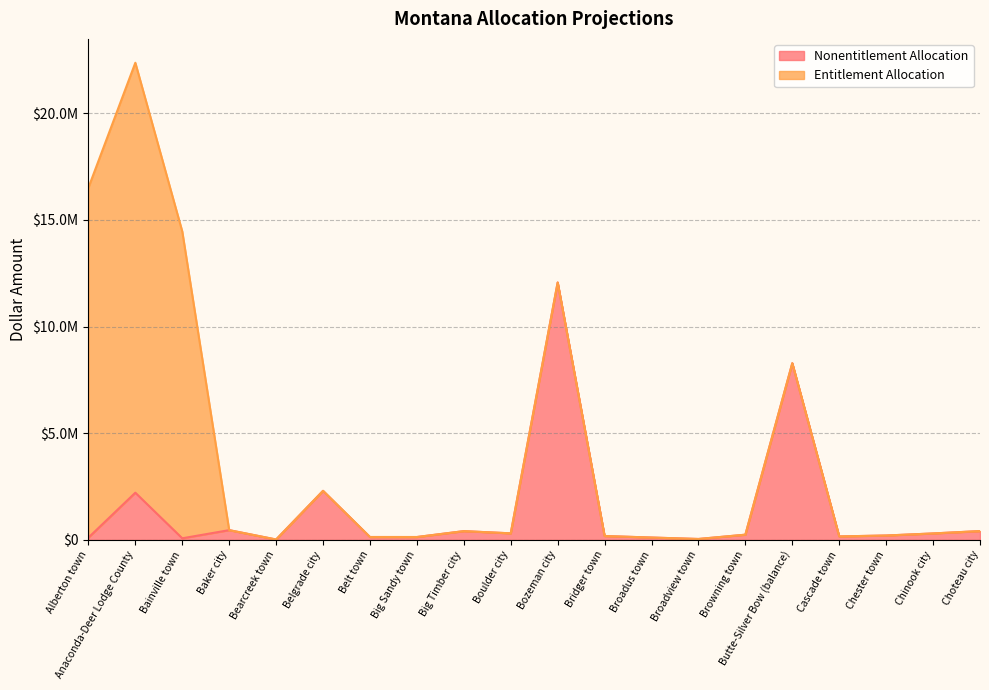

What is the average value?

1409504